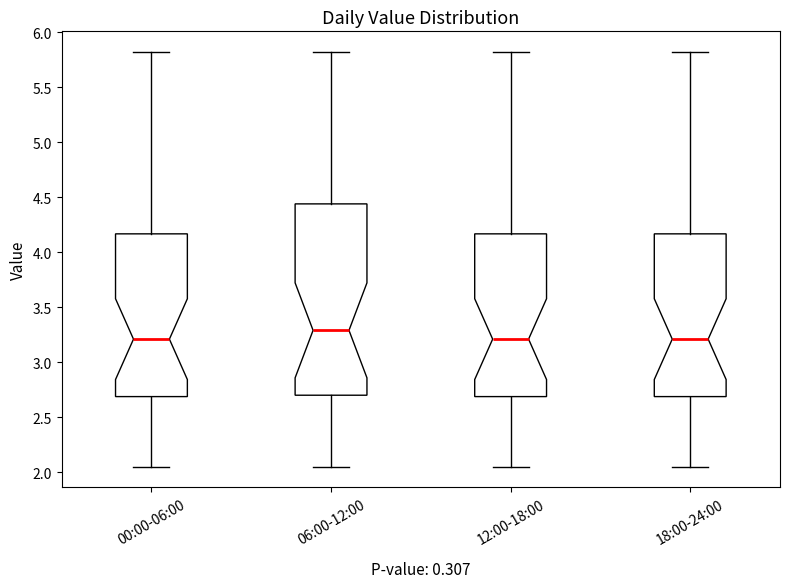

Which box has the highest median line?

06:00-12:00